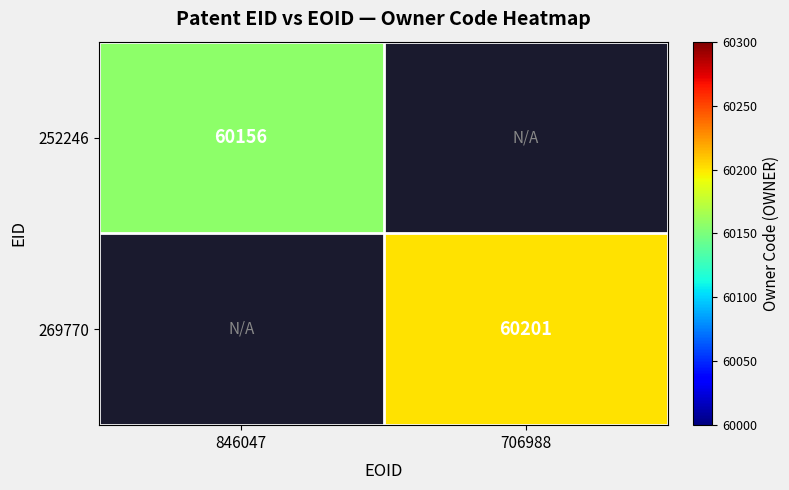

True or false: 252246 has a value of 81781 at 846047.

False